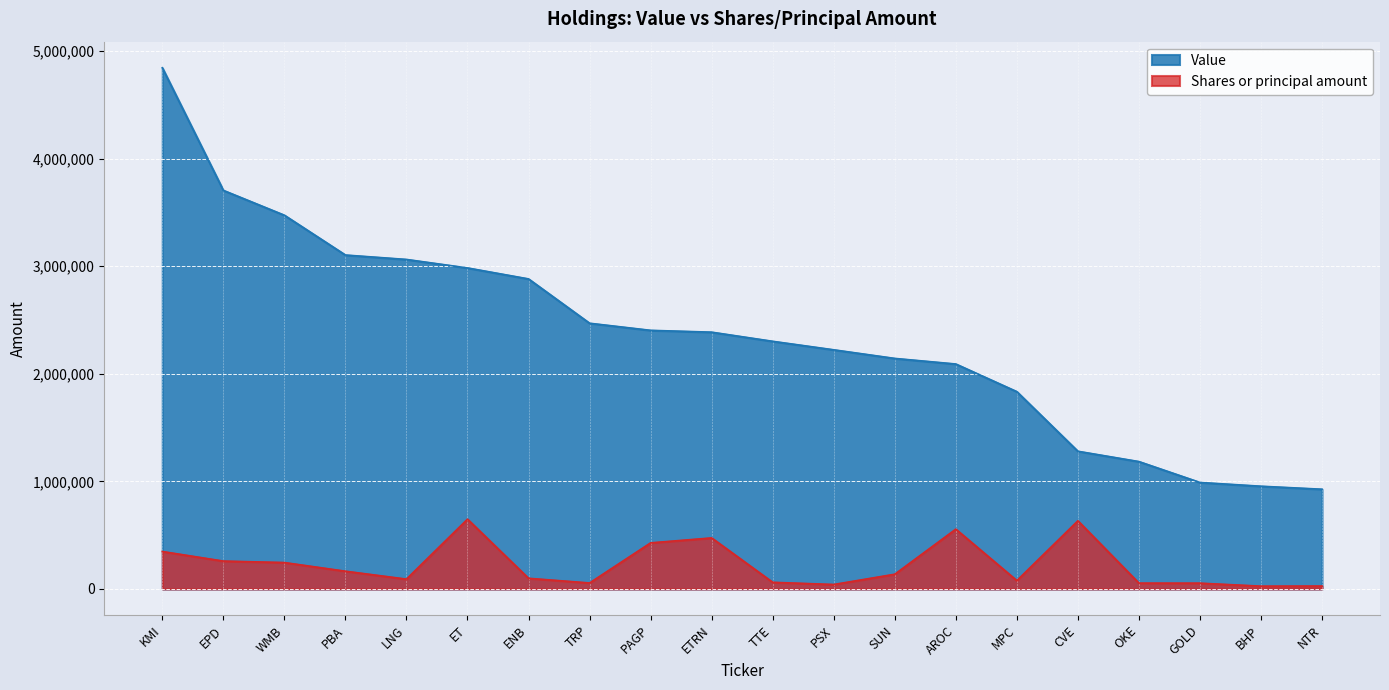

What is the label of the 7th point from the left?

ENB